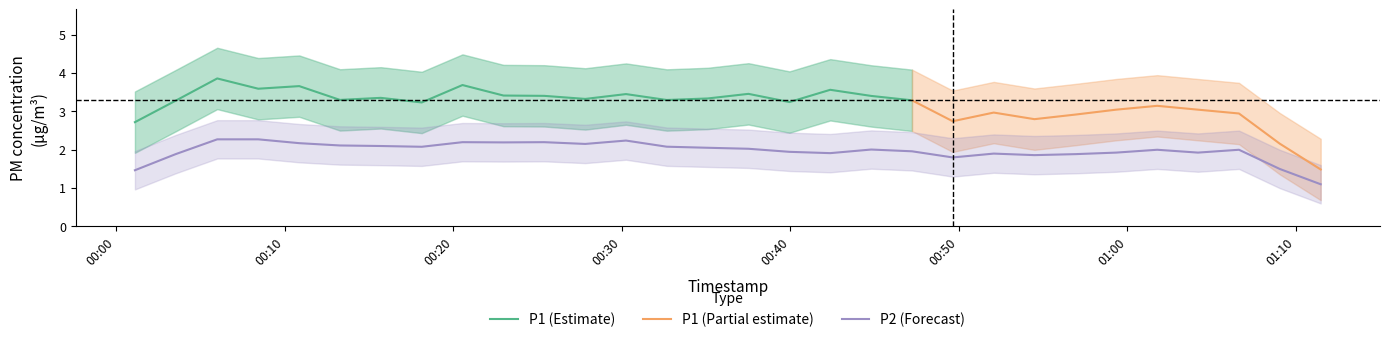

Rank the series by their maximum value, from lowest to highest.

P2, P1